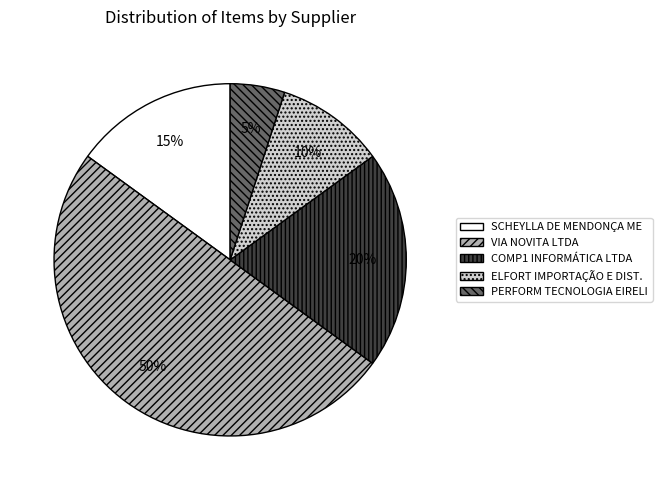

To the nearest percent, what is the difference between the largest and smallest slice percentages?

45%